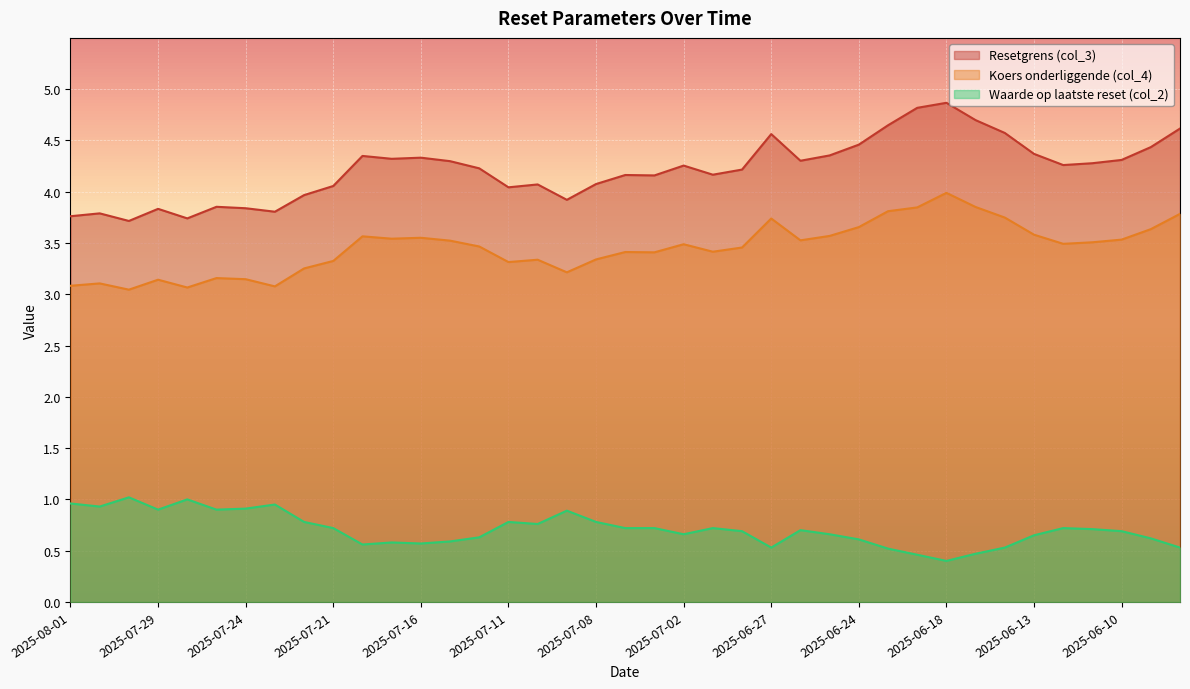

List the series in order of their overall mean, lowest first.

Waarde op laatste reset (col_2), Koers onderliggende (col_4), Resetgrens (col_3)